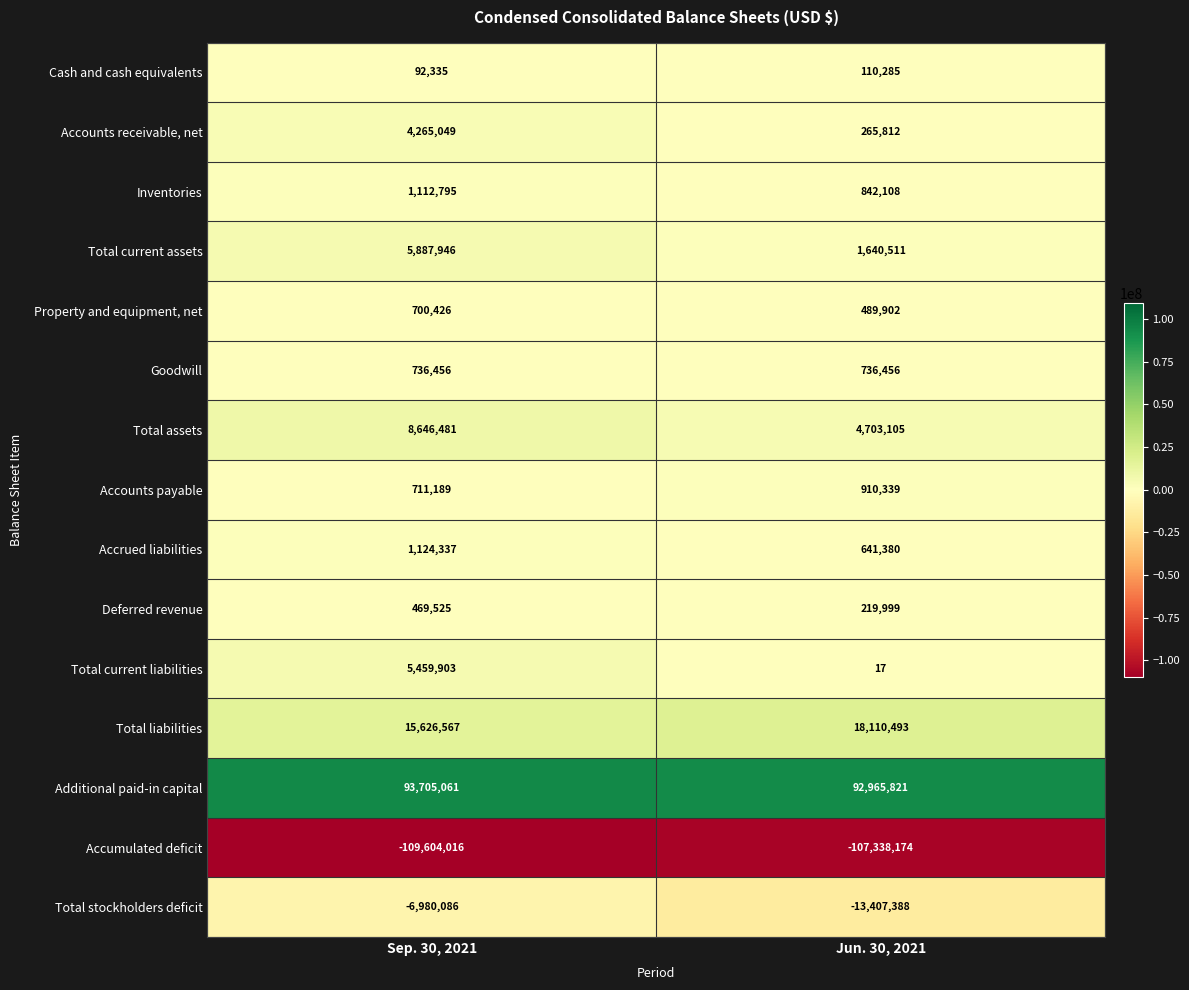

What is the sum of the Cash and cash equivalents values at Sep. 30, 2021 and Jun. 30, 2021?

202620